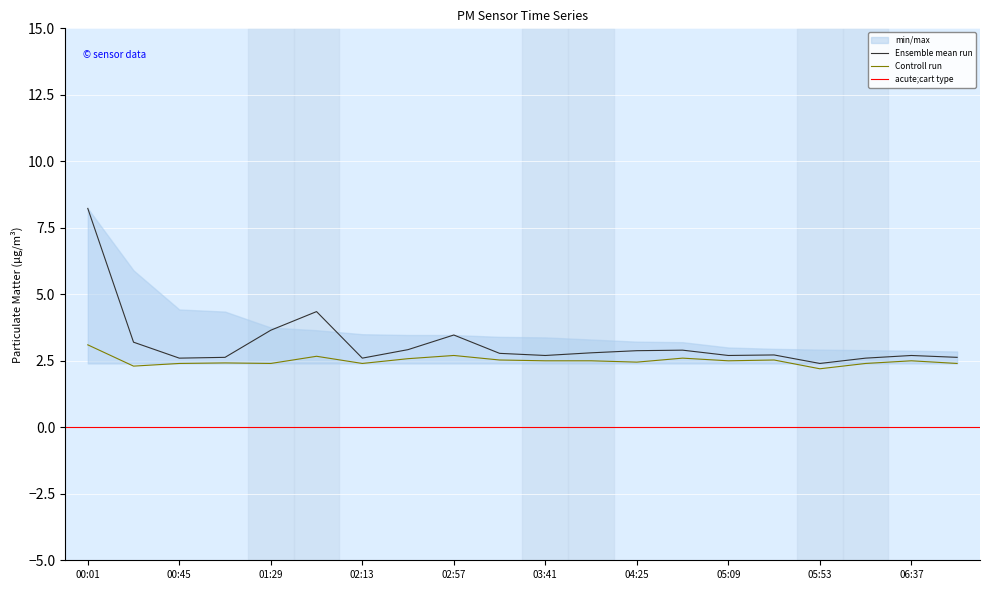

Reading left to right, extract all data points from this chart.

P1: 00:01=8.2	00:23=3.2	00:45=2.6	01:07=2.6	01:29=3.6	01:51=4.3	02:13=2.6	02:35=2.9	02:57=3.5	03:19=2.8	03:41=2.7	04:03=2.8	04:25=2.9	04:47=2.9	05:09=2.7	05:31=2.7	05:53=2.4	06:15=2.6	06:37=2.7	06:59=2.6
P2: 00:01=3.1	00:23=2.3	00:45=2.4	01:07=2.4	01:29=2.4	01:51=2.7	02:13=2.4	02:35=2.6	02:57=2.7	03:19=2.5	03:41=2.5	04:03=2.5	04:25=2.5	04:47=2.6	05:09=2.5	05:31=2.5	05:53=2.2	06:15=2.4	06:37=2.5	06:59=2.4